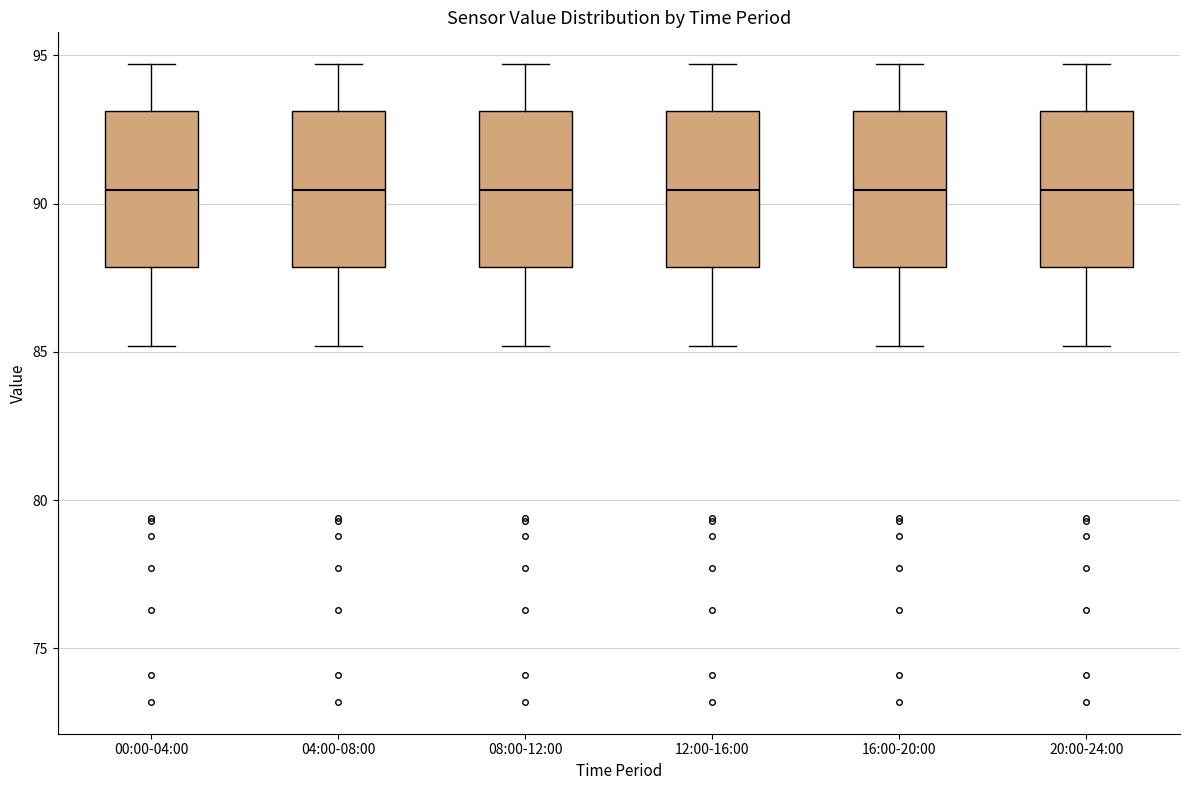

Where is the upper edge of the box for 20:00-24:00 on the y-axis? The values are not printed on the chart, so give them approximately, as read against the axis.

93.0